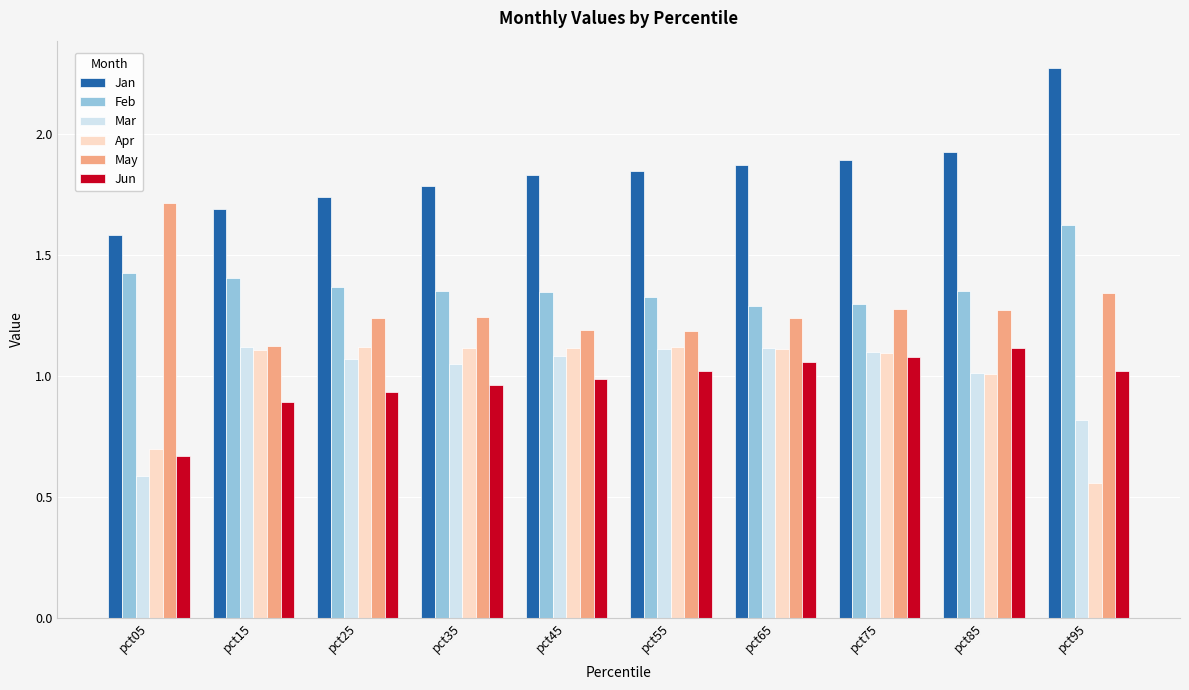

Which category has the highest value in the Jan series?

pct95